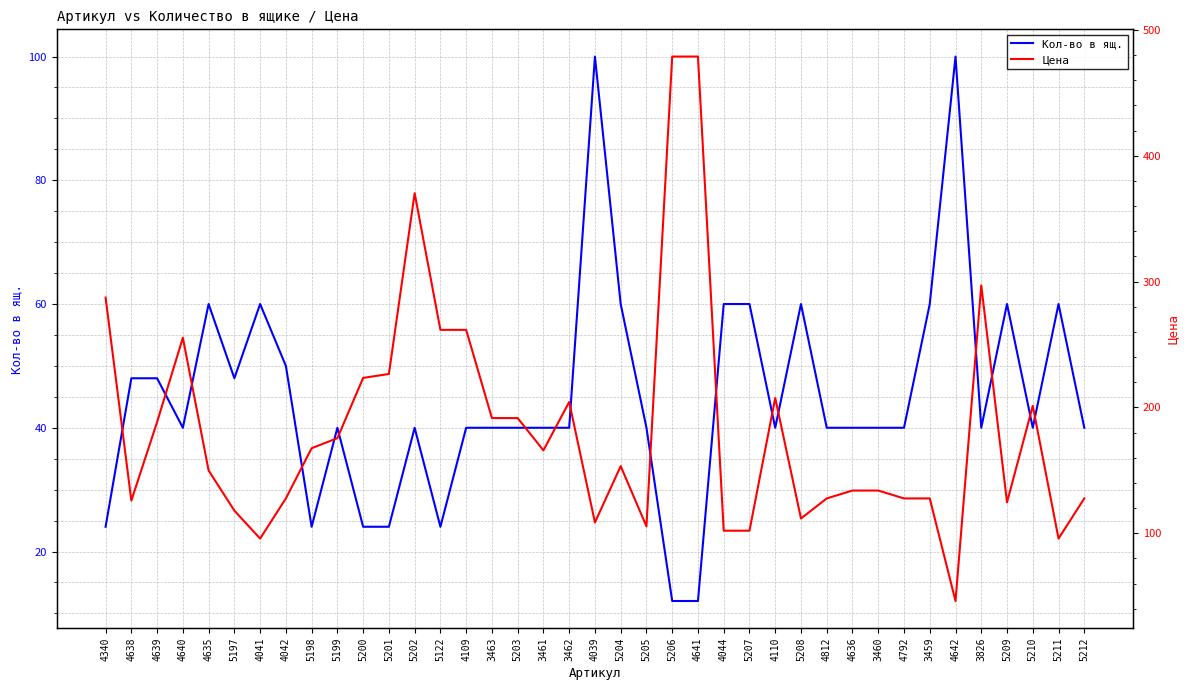

Where is Кол-во в ящ. nearest to the value 56?

4635